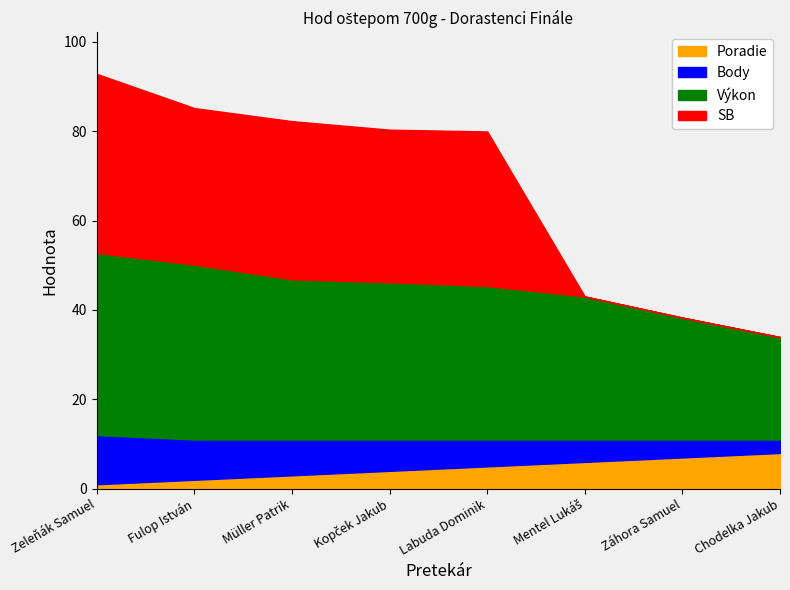

What is the label of the 1st point from the right?

Chodelka Jakub